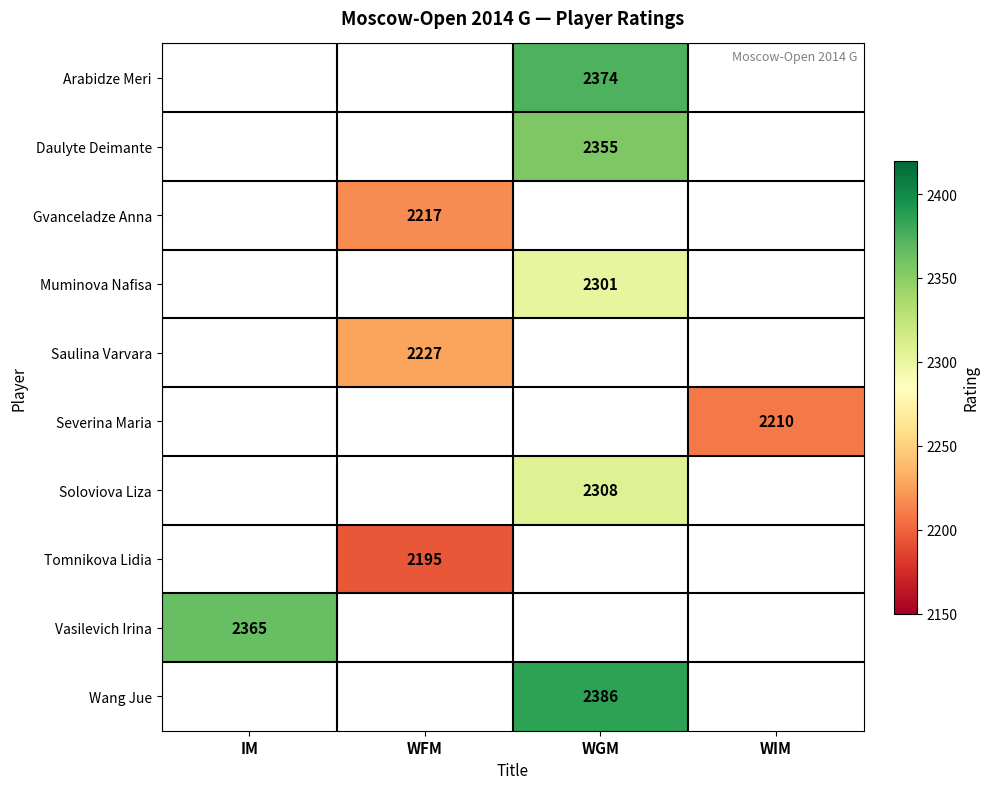

How many categories are shown in the chart?

4